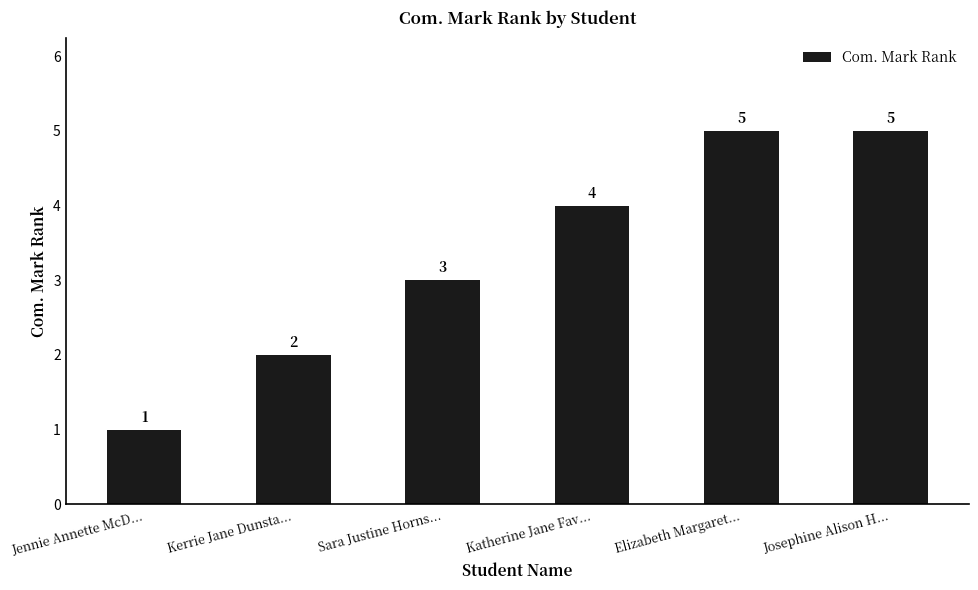

Which has a higher value, Kerrie Jane Dunsta... or Sara Justine Horns...?

Sara Justine Horns...